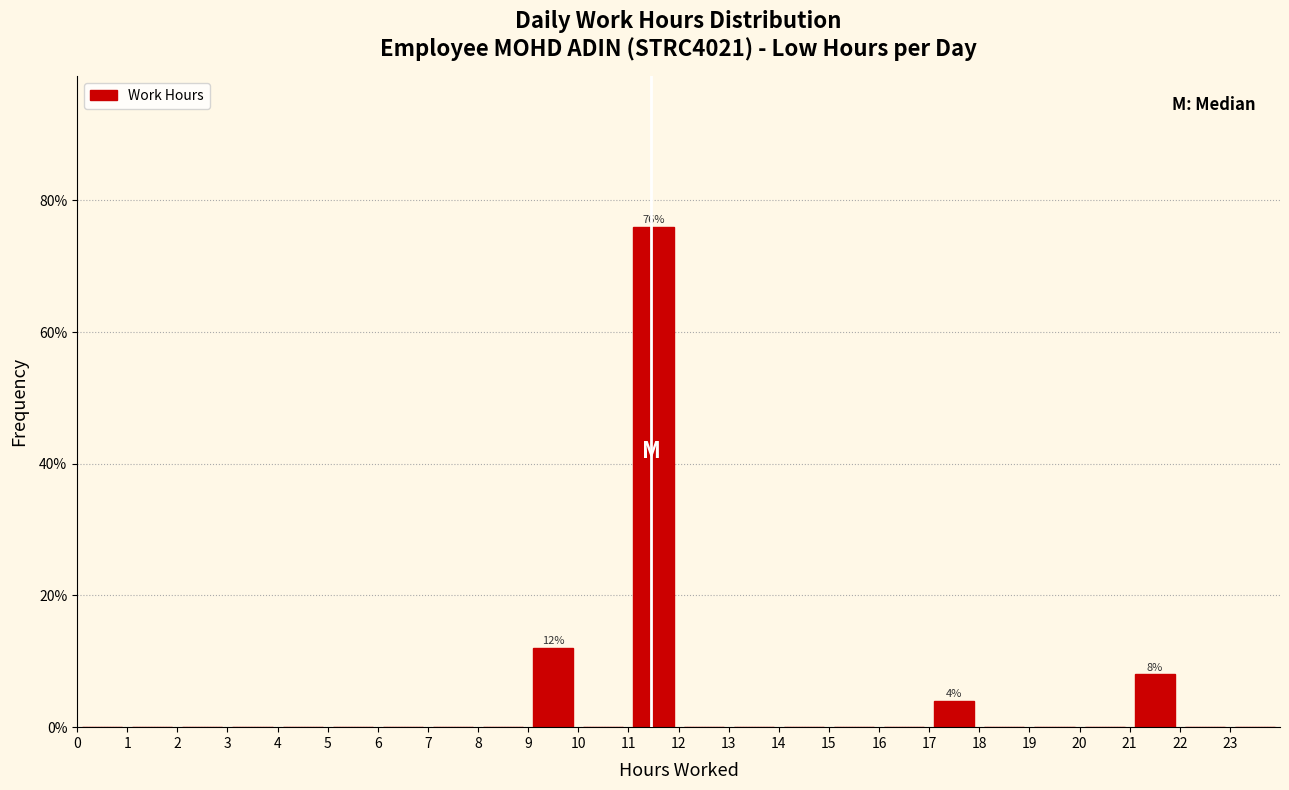

Which range on the x-axis has the tallest bar?

11 to 12